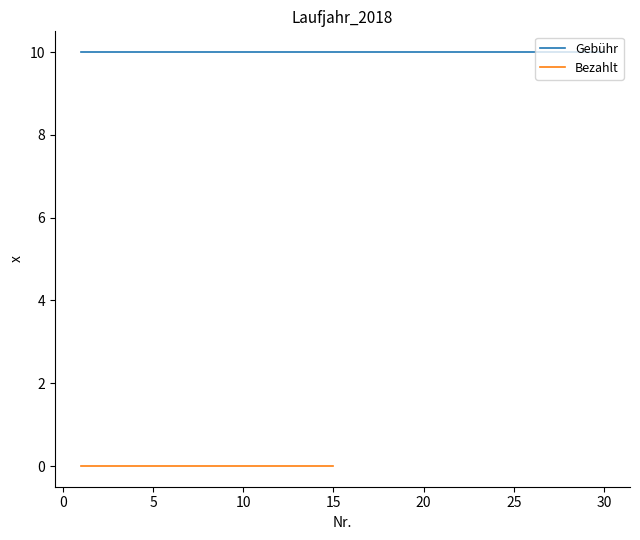

Which series has the widest spread of values?

Gebühr